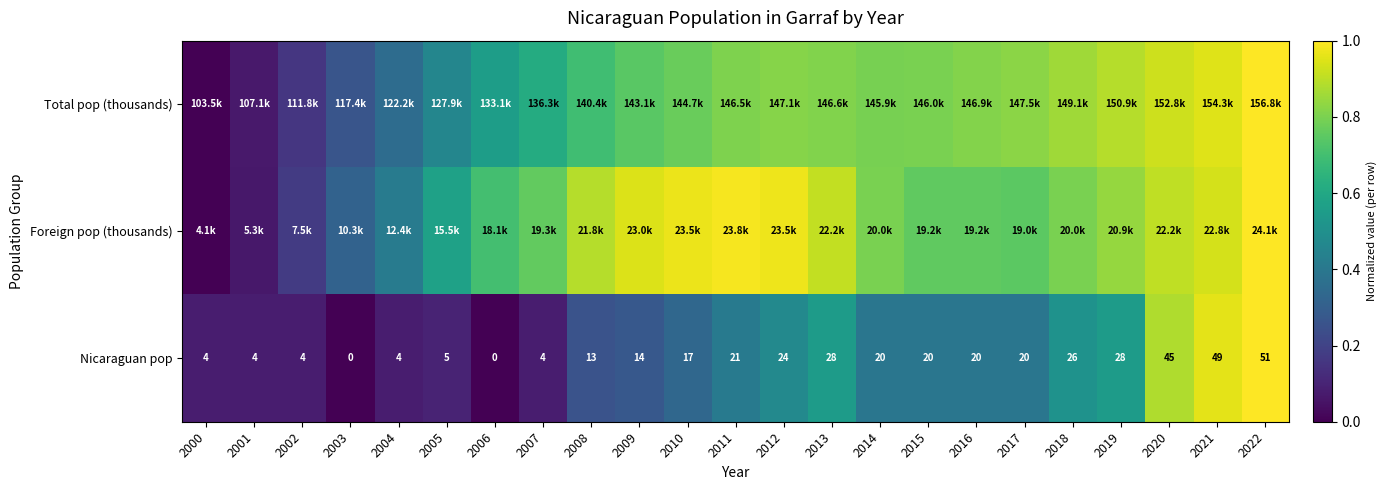

Count the number of data series in this chart.

3